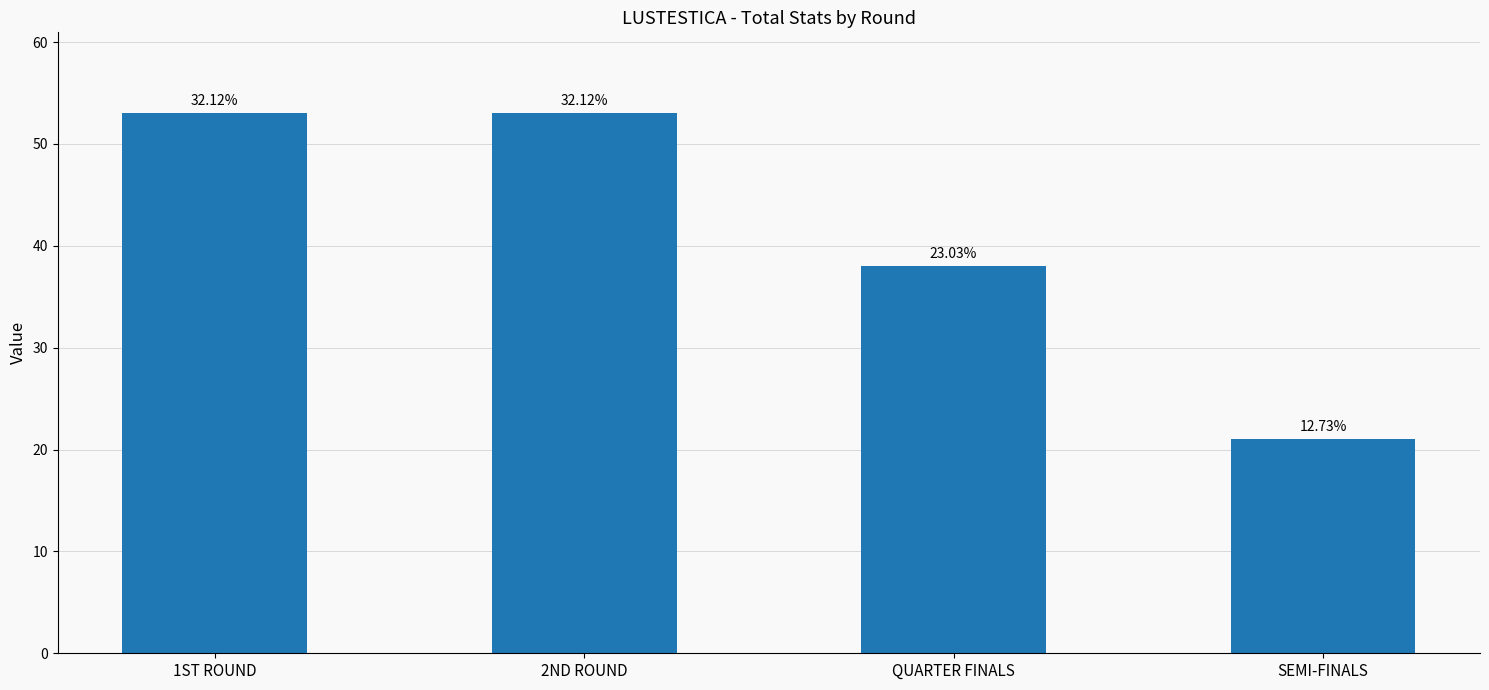

How many bars are there in total?

4